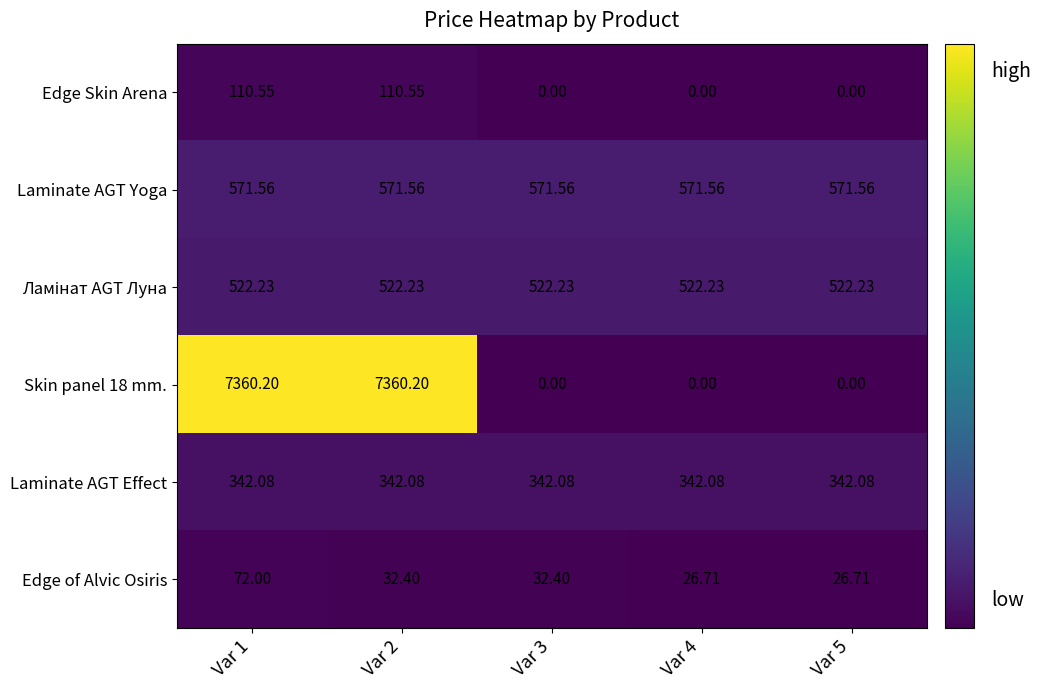

Between Var 3 and Var 4, which series saw the biggest shift?

Edge of Alvic Osiris